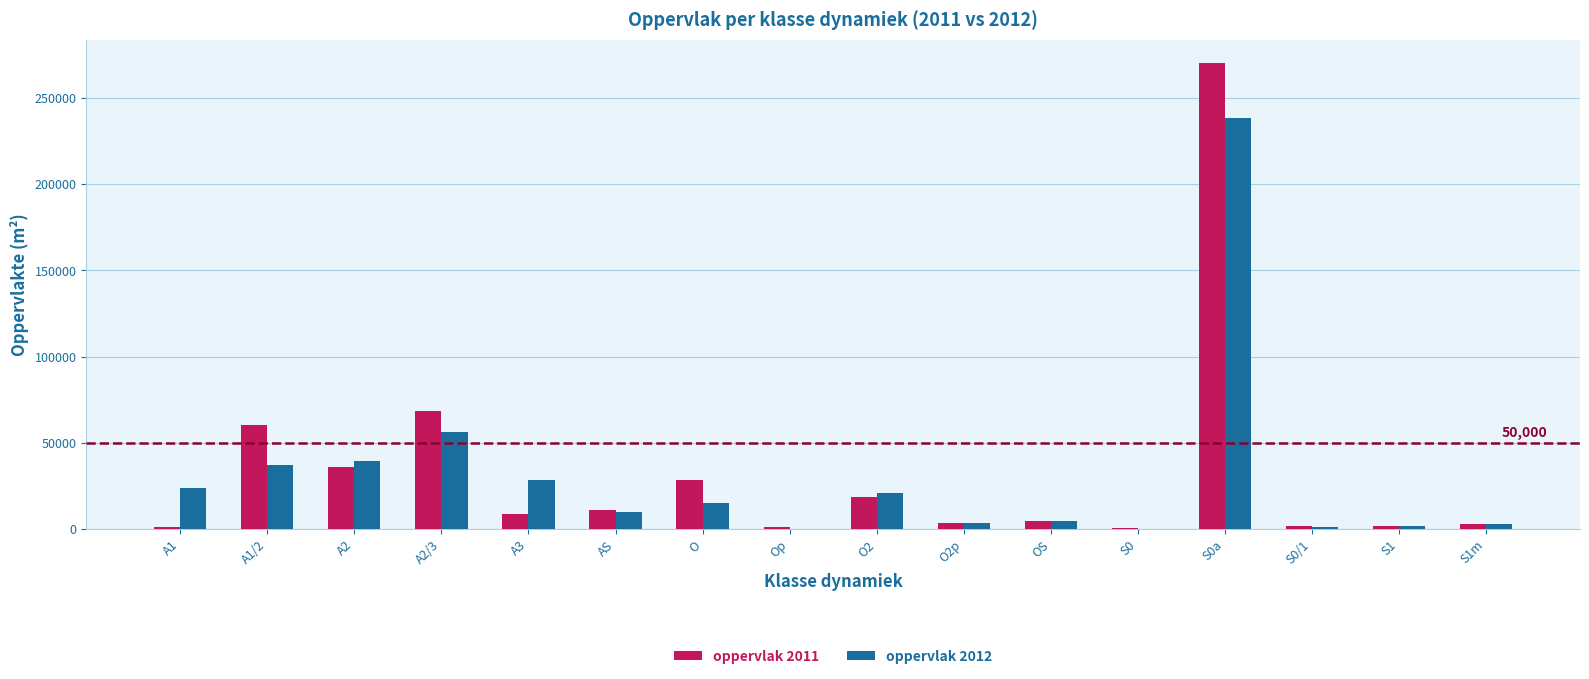

What is the sum of the oppervlak 2012 values at A3 and S1?

30611.3